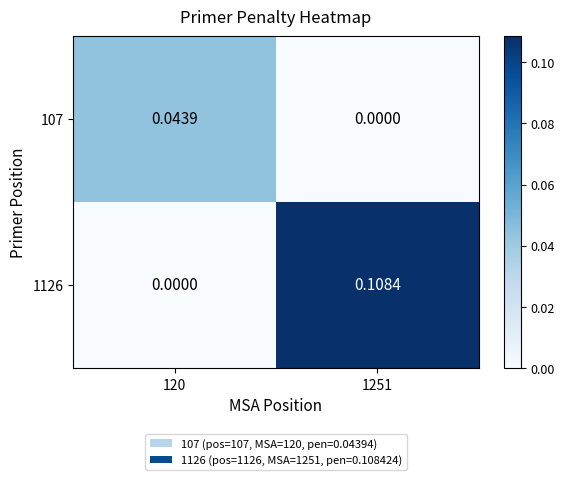

Is the value of 1126 at 1251 greater than the value of 107 at 120?

Yes